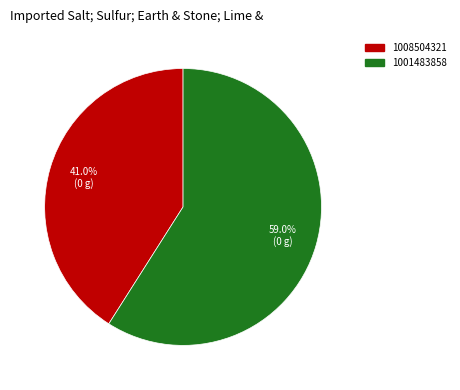

Is it true that 1001483858 is 47% of the pie?

False